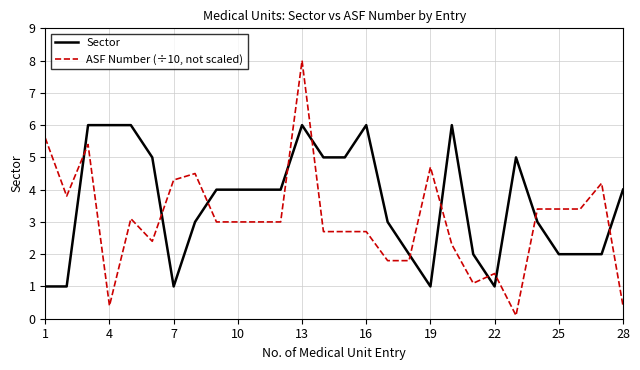

Which series has the widest spread of values?

ASF Number (÷10, not scaled)